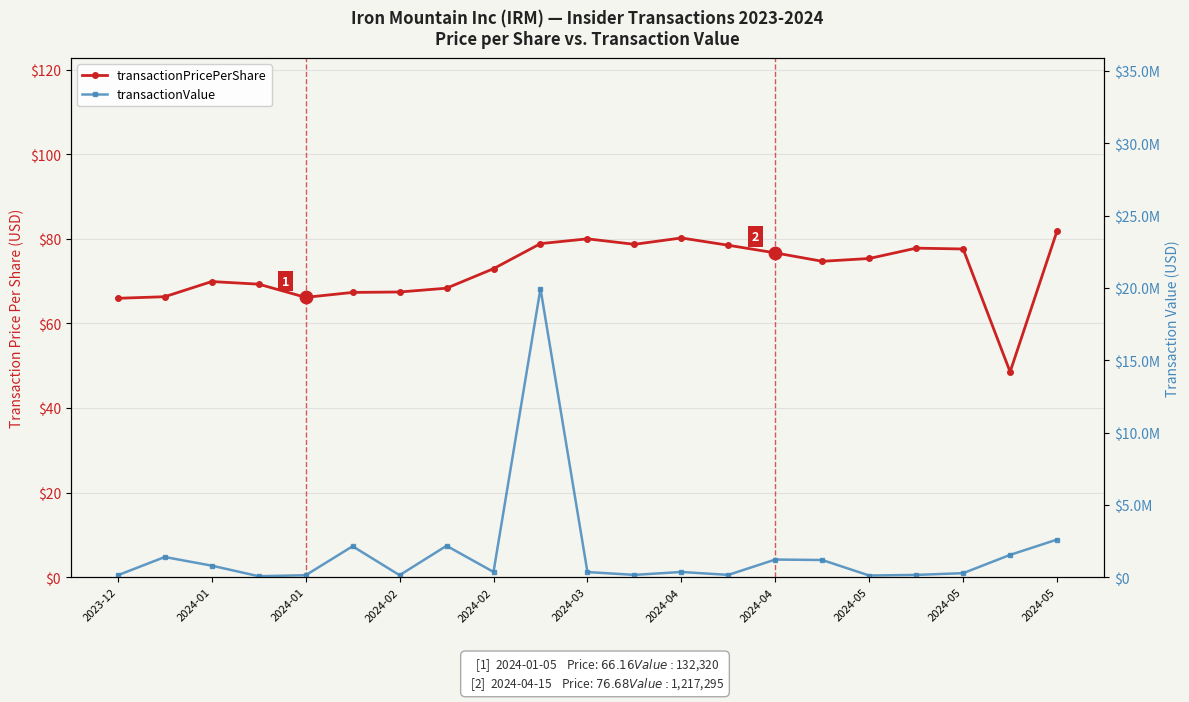

Which series reaches the maximum Y coordinate?

transactionValue